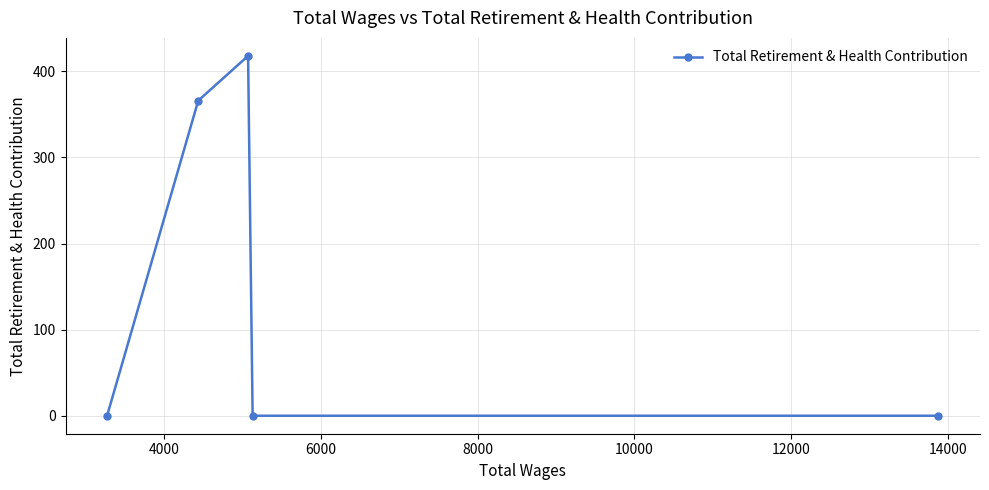

What is the greatest value displayed?

418